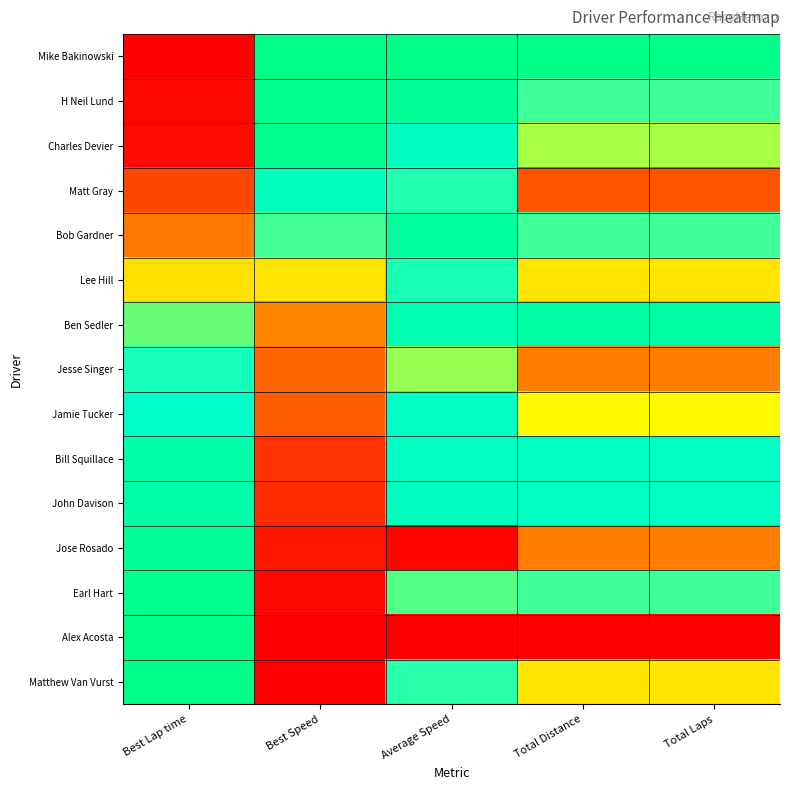

Rank the series at Best Speed from highest to lowest value.

Mike Bakinowski, H Neil Lund, Charles Devier, Matt Gray, Bob Gardner, Lee Hill, Ben Sedler, Jesse Singer, Jamie Tucker, Bill Squillace, John Davison, Jose Rosado, Earl Hart, Alex Acosta, Matthew Van Vurst